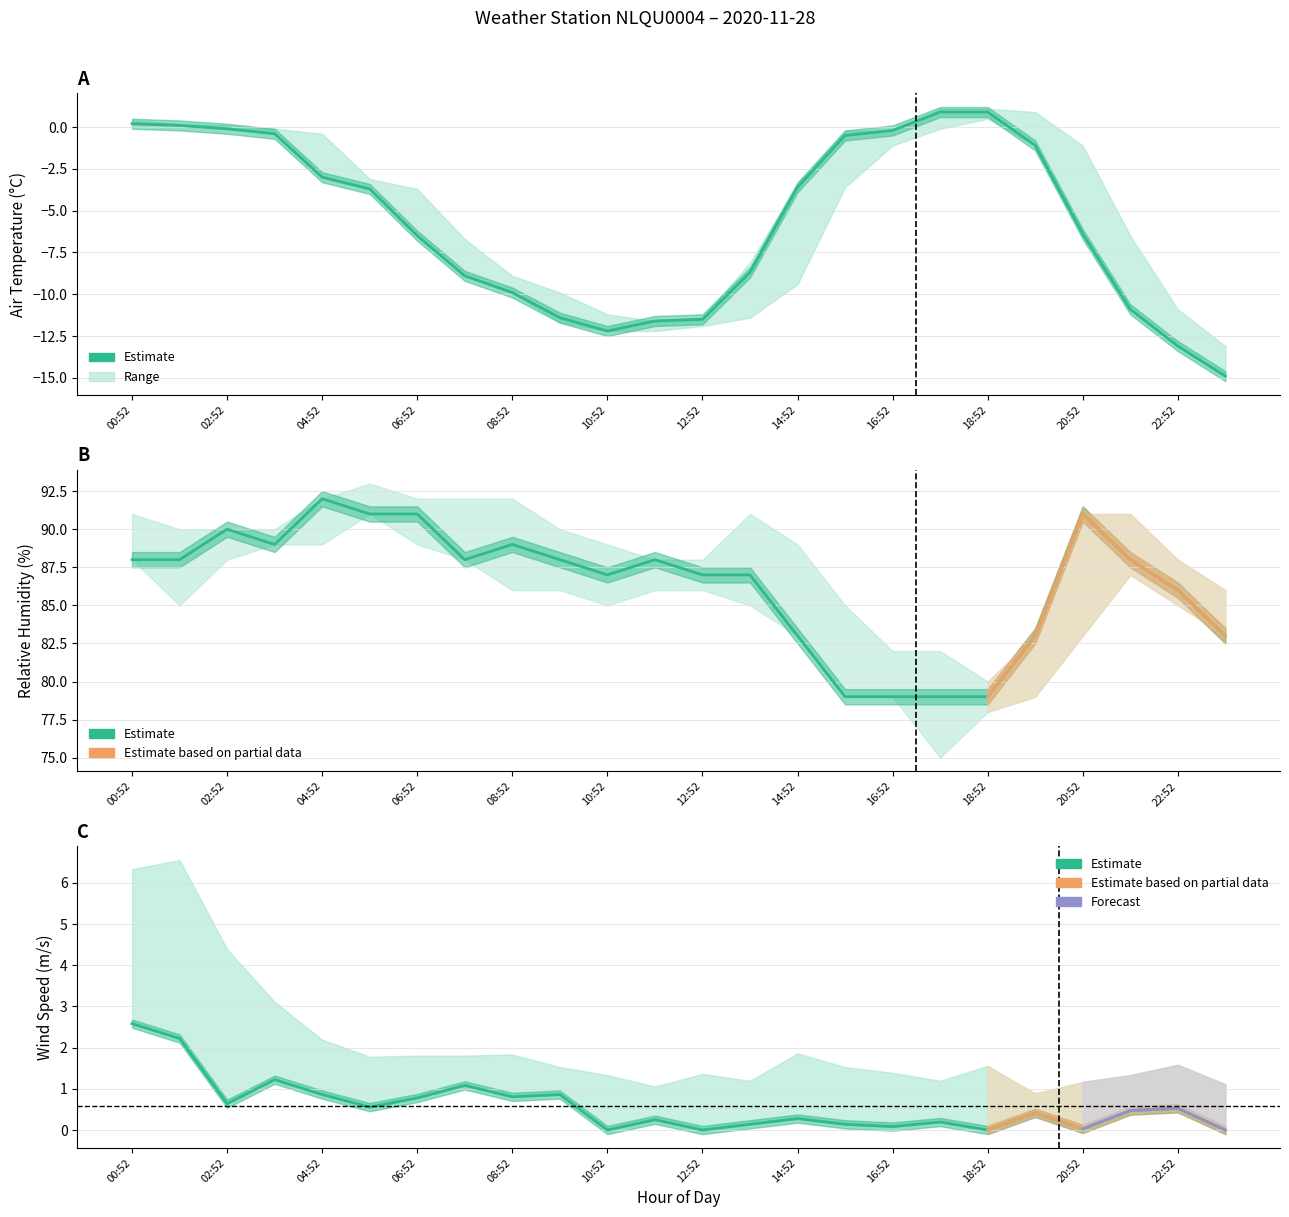

True or false: AIR_TEMP_MAX has more than 1 interior local peaks.

False